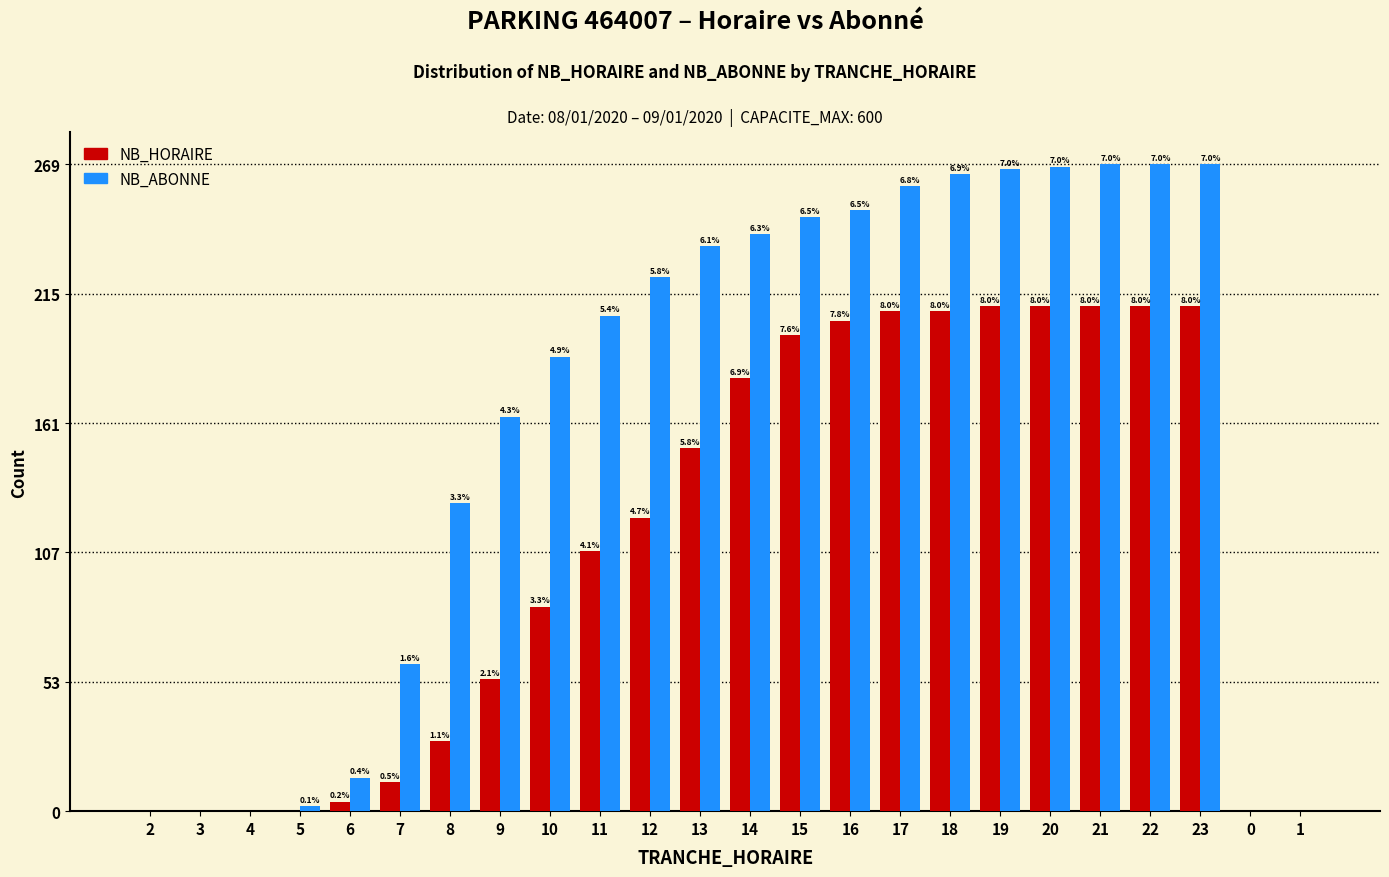

Are the bars horizontal?

No